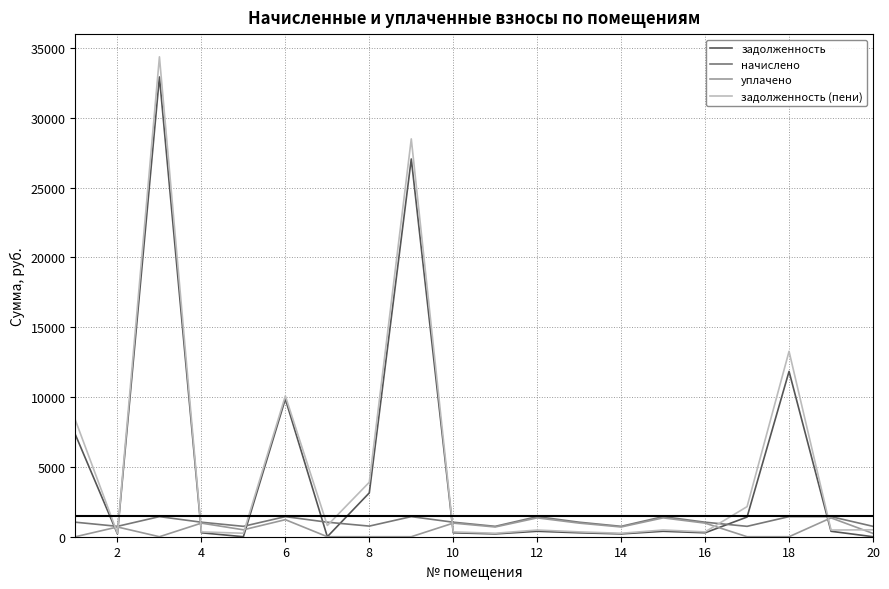

Which series has the widest spread of values?

задолженность (пени)